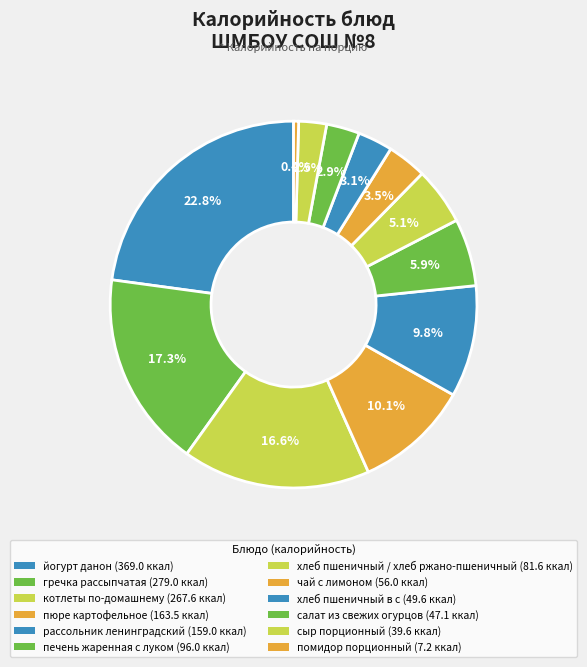

To the nearest percent, what is the average slice percentage?

8%